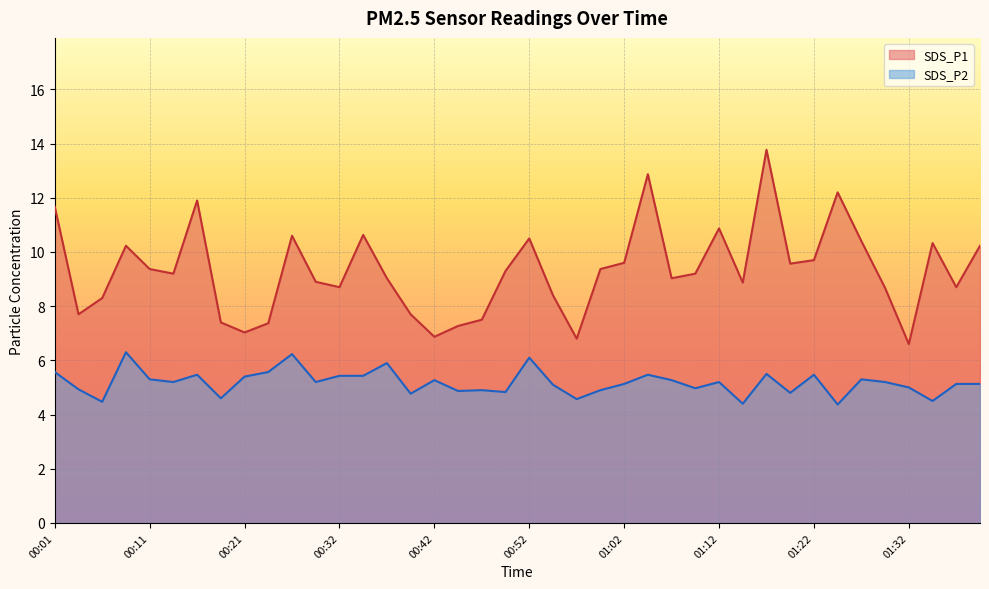

Reading left to right, what are all the values shown in this chart?

SDS_P1: 11.7	7.7	8.3	10.2	9.4	9.2	11.9	7.4	7.0	7.4	10.6	8.9	8.7	10.6	9.0	7.7	6.9	7.3	7.5	9.3	10.5	8.4	6.8	9.4	9.6	12.9	9.0	9.2	10.9	8.9	13.8	9.6	9.7	12.2	10.4	8.7	6.6	10.3	8.7	10.2
SDS_P2: 5.6	4.9	4.5	6.3	5.3	5.2	5.5	4.6	5.4	5.6	6.2	5.2	5.4	5.4	5.9	4.8	5.3	4.9	4.9	4.8	6.1	5.1	4.6	4.9	5.1	5.5	5.3	5.0	5.2	4.4	5.5	4.8	5.5	4.4	5.3	5.2	5.0	4.5	5.1	5.1